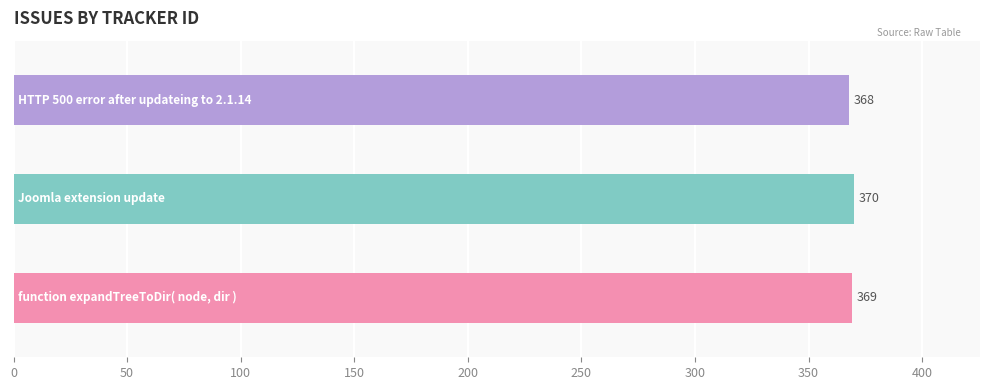

How many values are between 368 and 370?

3